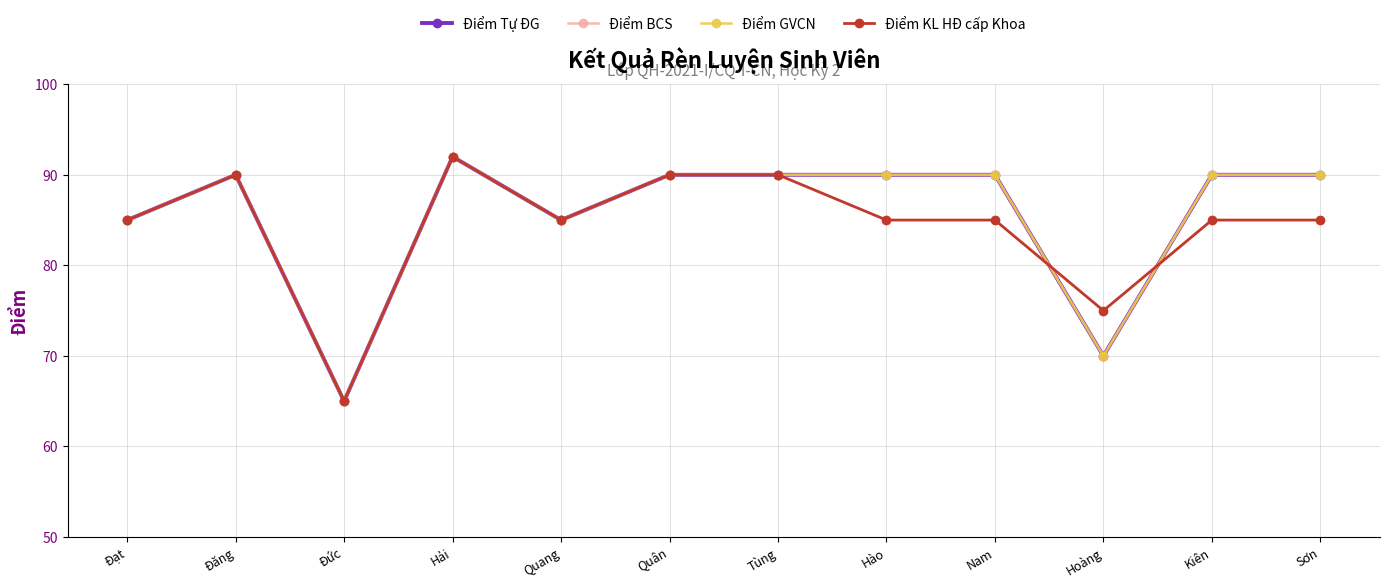

Reading right to left, extract all data points from this chart.

Điểm Tự ĐG: Sơn=90	Kiên=90	Hoàng=70	Nam=90	Hào=90	Tùng=90	Quân=90	Quang=85	Hải=92	Đức=65	Đăng=90	Đạt=85
Điểm BCS: Sơn=90	Kiên=90	Hoàng=70	Nam=90	Hào=90	Tùng=90	Quân=90	Quang=85	Hải=92	Đức=65	Đăng=90	Đạt=85
Điểm GVCN: Sơn=90	Kiên=90	Hoàng=70	Nam=90	Hào=90	Tùng=90	Quân=90	Quang=85	Hải=92	Đức=65	Đăng=90	Đạt=85
Điểm KL HĐ cấp Khoa: Sơn=85	Kiên=85	Hoàng=75	Nam=85	Hào=85	Tùng=90	Quân=90	Quang=85	Hải=92	Đức=65	Đăng=90	Đạt=85